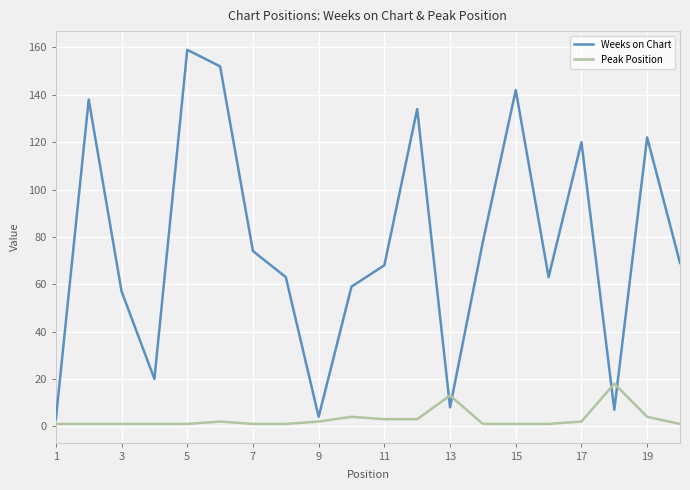

Reading left to right, list all the values displayed in this chart.

Weeks on Chart: 3	138	57	20	159	152	74	63	4	59	68	134	8	78	142	63	120	7	122	69
Peak Position: 1	1	1	1	1	2	1	1	2	4	3	3	13	1	1	1	2	18	4	1